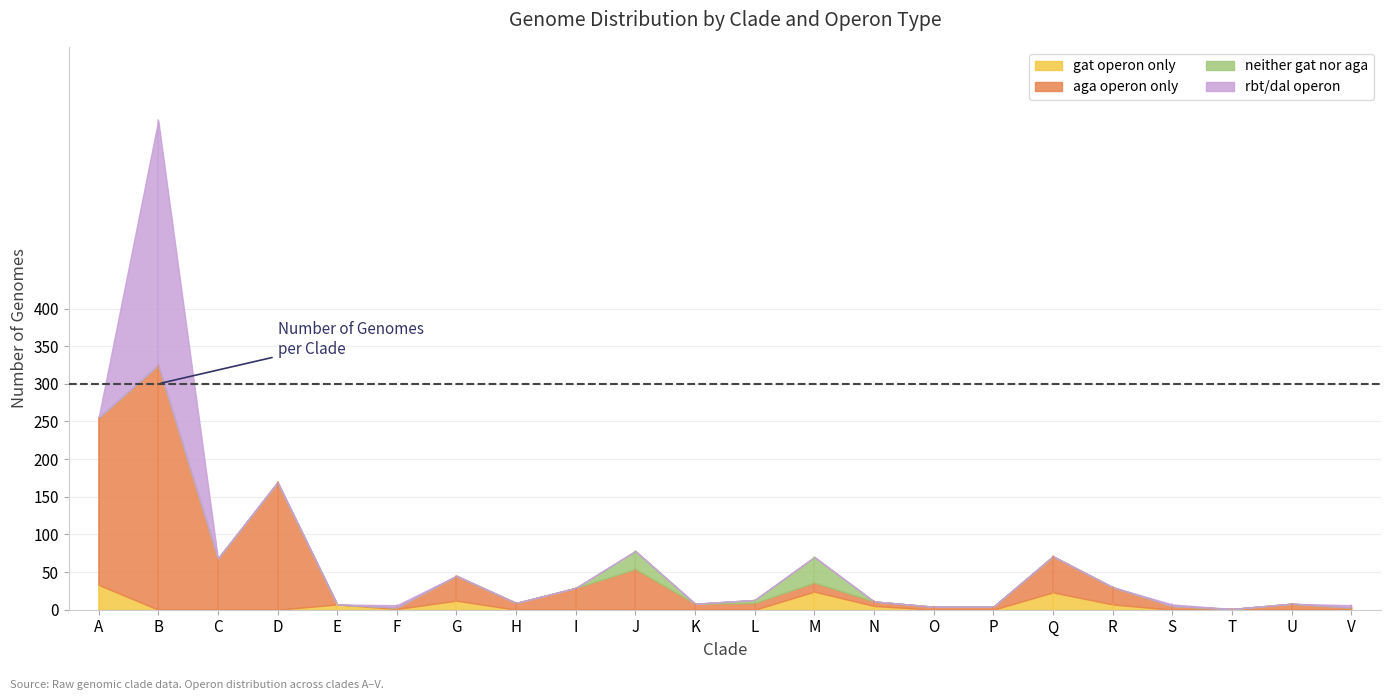

The gat operon only series shows 0 at B. True or false?

True